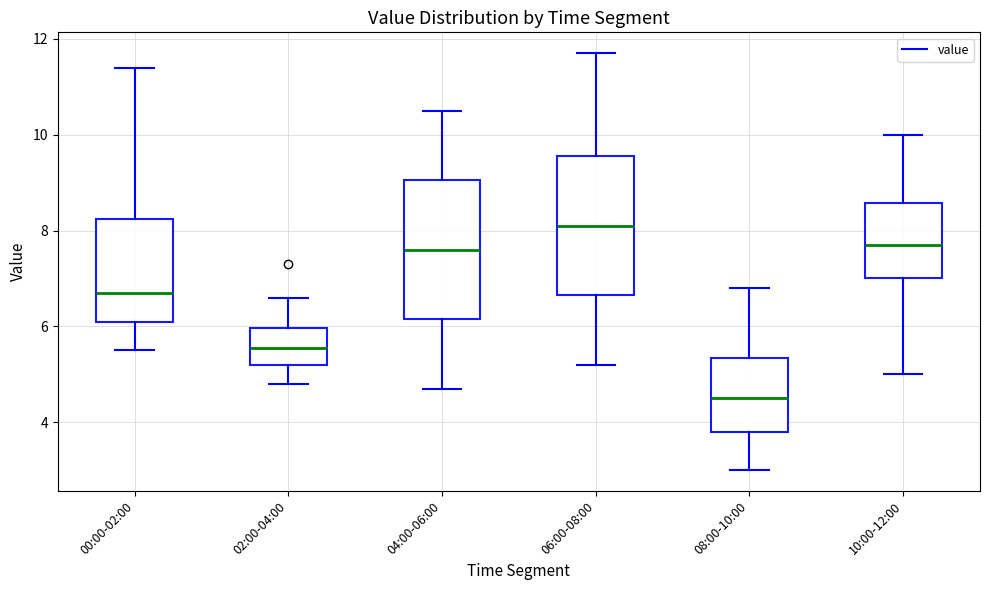

Reading left to right, transcribe this box plot: for each box, give where its median line is, the range the box spans, and where its two whiskers end, as read against the y-axis. The values are not printed on the chart, so give them approximately, as read against the axis.

00:00-02:00: median 6.8, box 6.2 to 8.2, whiskers 5.6 to 11.4
02:00-04:00: median 5.6, box 5.2 to 6.0, whiskers 4.8 to 6.6
04:00-06:00: median 7.6, box 6.2 to 9.0, whiskers 4.8 to 10.6
06:00-08:00: median 8.2, box 6.6 to 9.6, whiskers 5.2 to 11.8
08:00-10:00: median 4.6, box 3.8 to 5.4, whiskers 3.0 to 6.8
10:00-12:00: median 7.8, box 7.0 to 8.6, whiskers 5.0 to 10.0